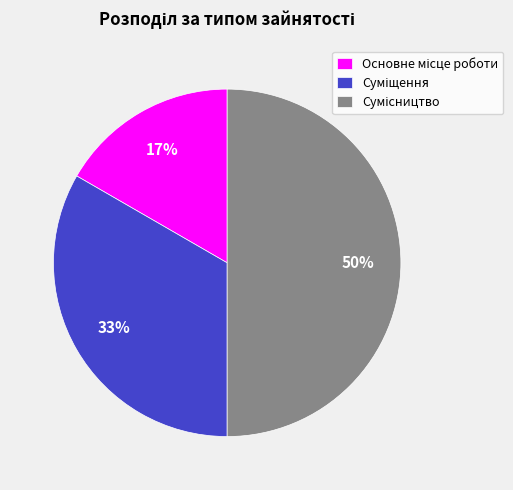

How many segments does this pie chart have?

3